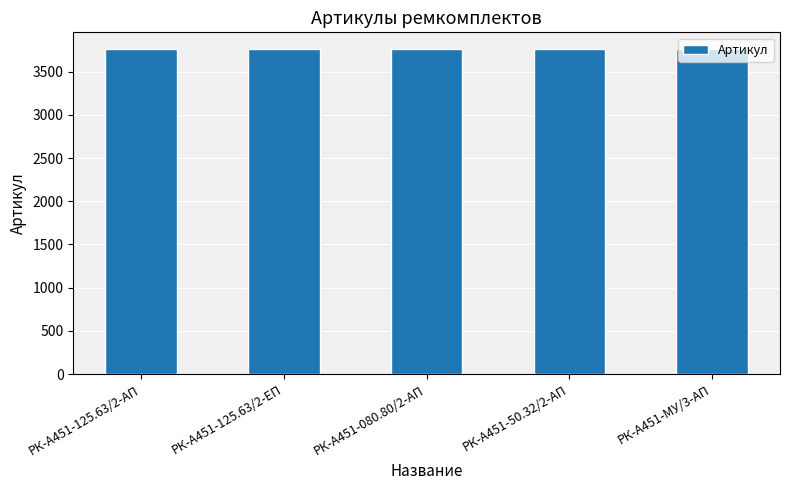

How many data points are less than 3764?

2